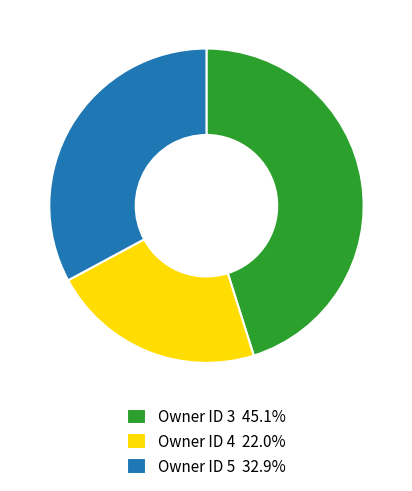

Is Owner ID 4 22.0% the majority of the pie?

No